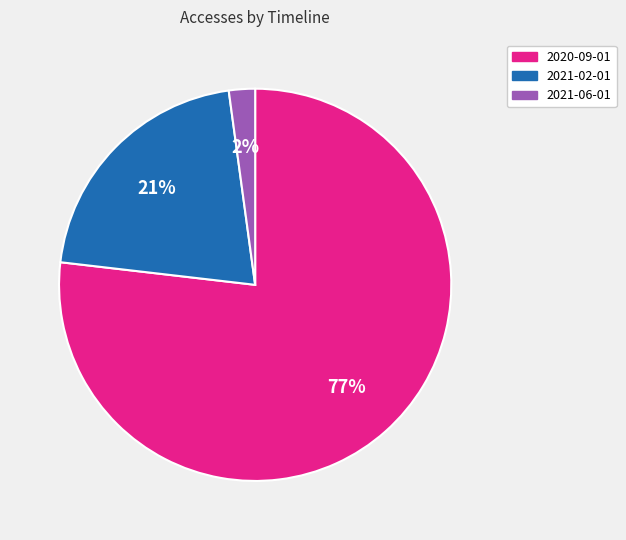

The 2021-02-01 slice represents 11% of the pie. True or false?

False